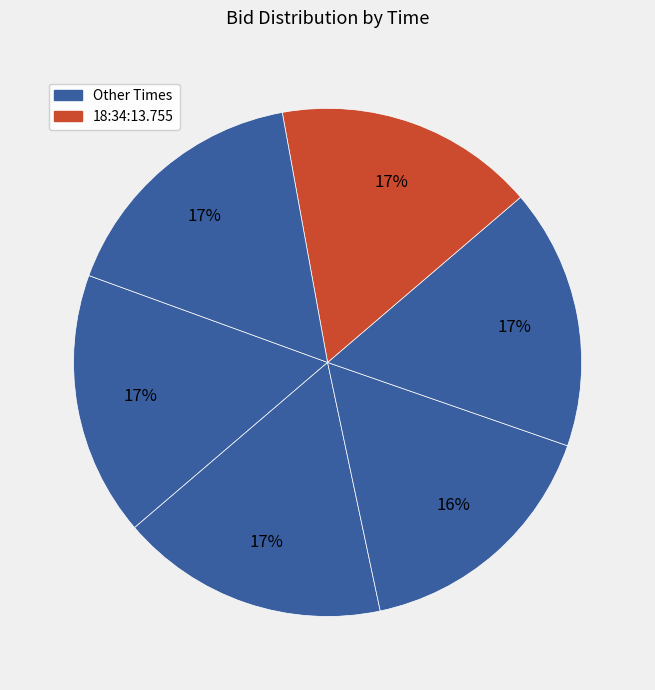

Count the number of slices in the pie.

6